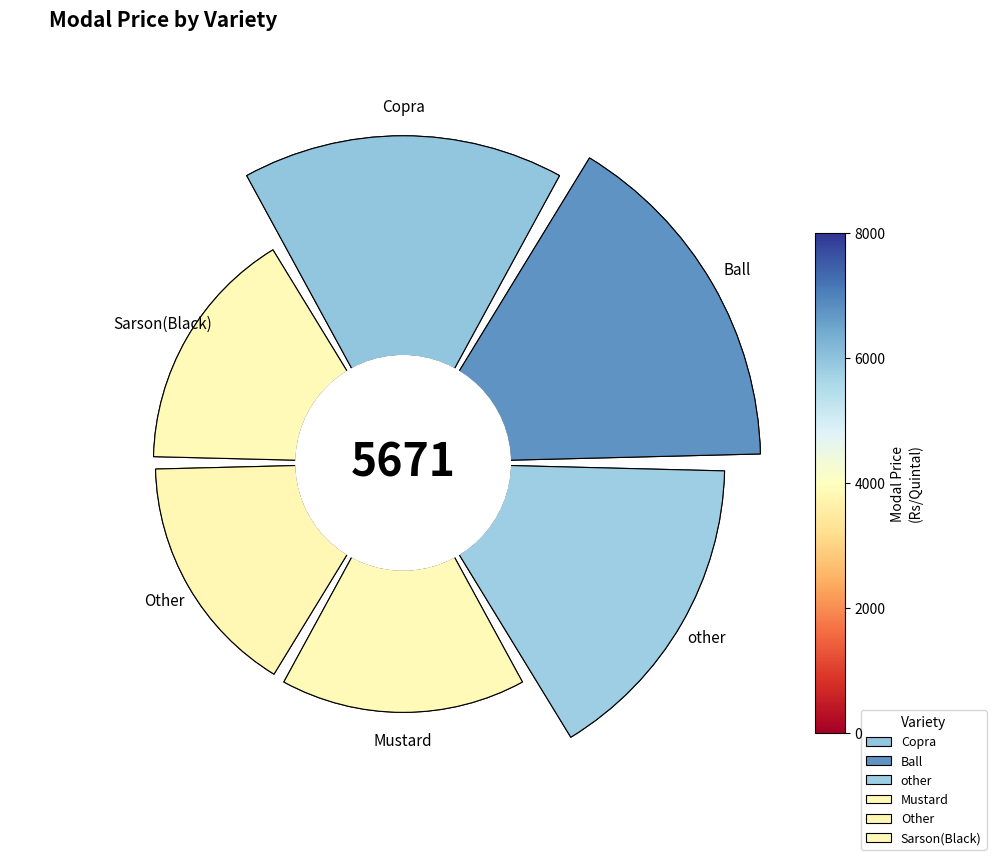

Count the number of slices in the pie.

6